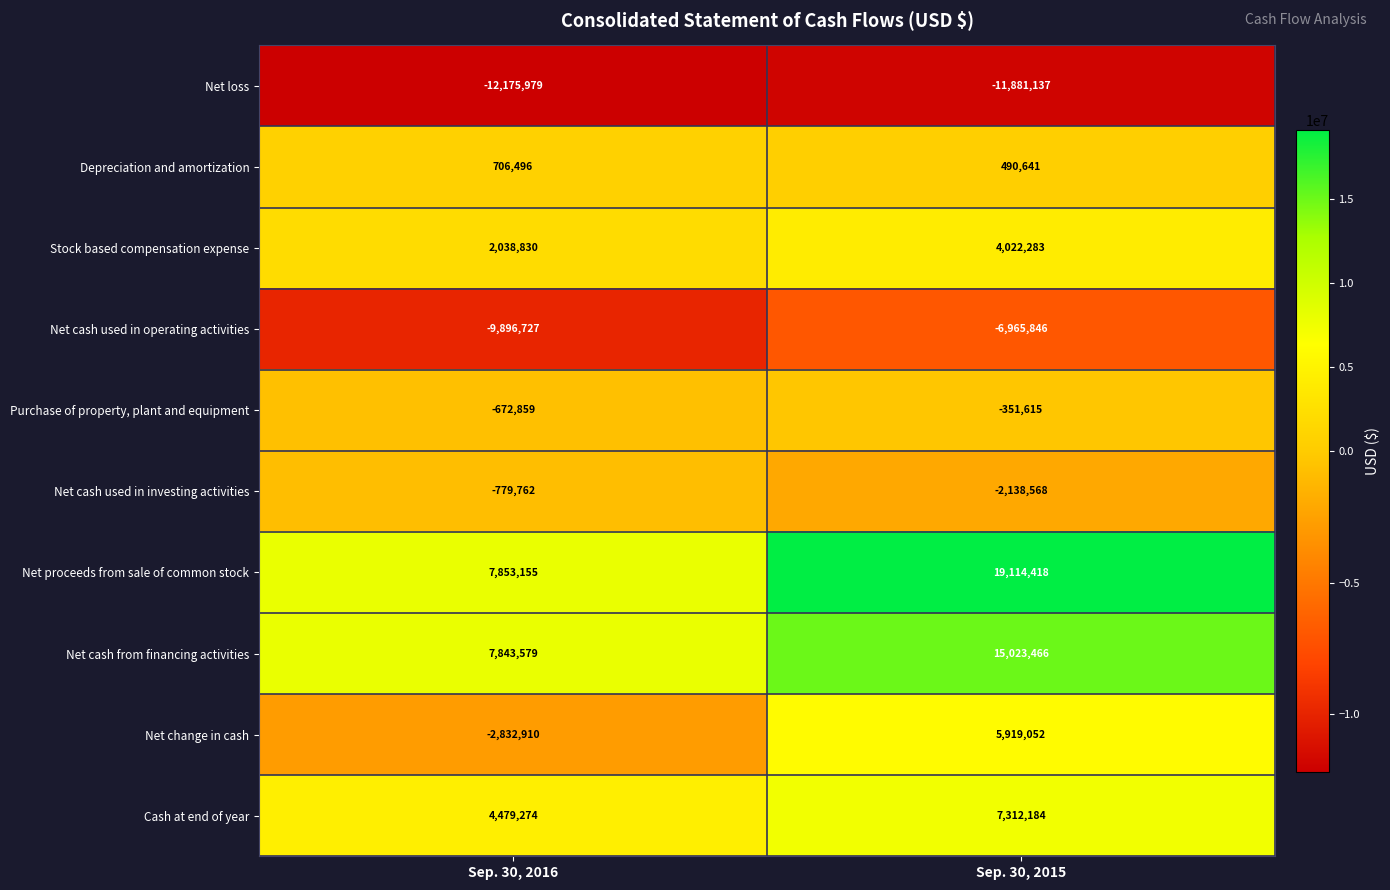

What is the maximum value for Cash at end of year?

7312184